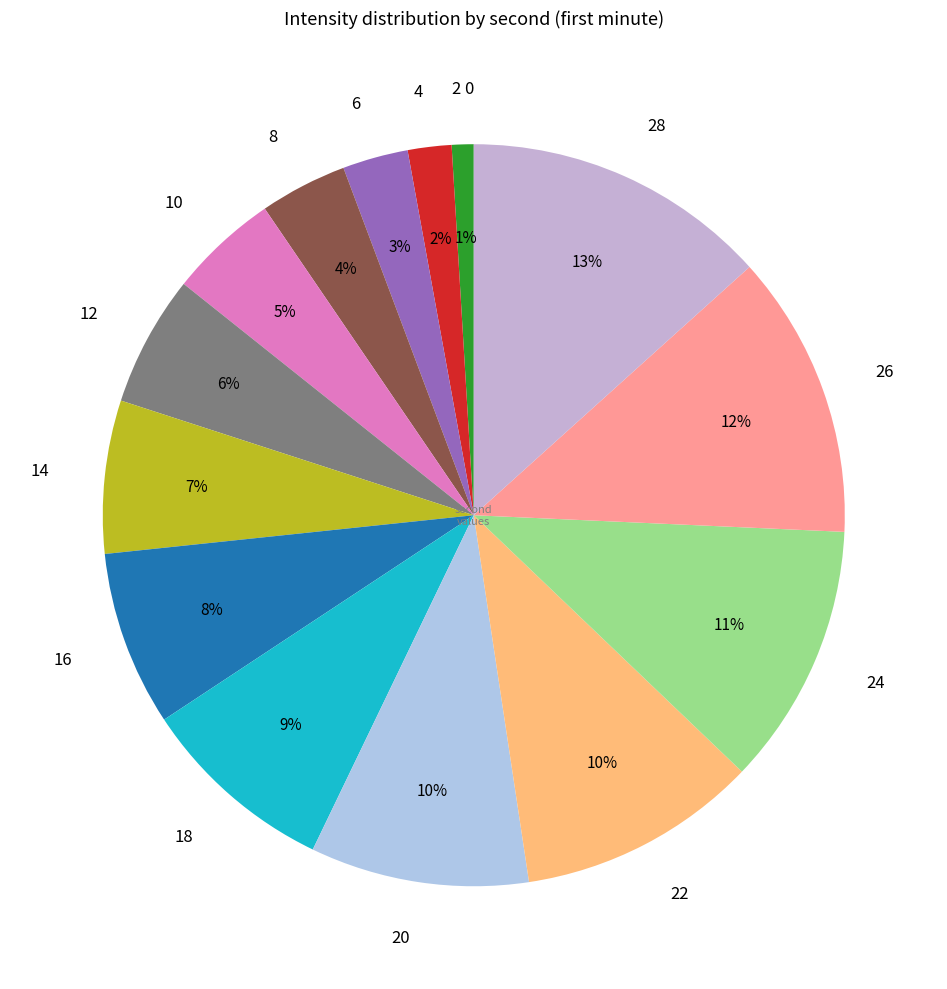

To the nearest percent, what percentage of the pie is 8?

4%